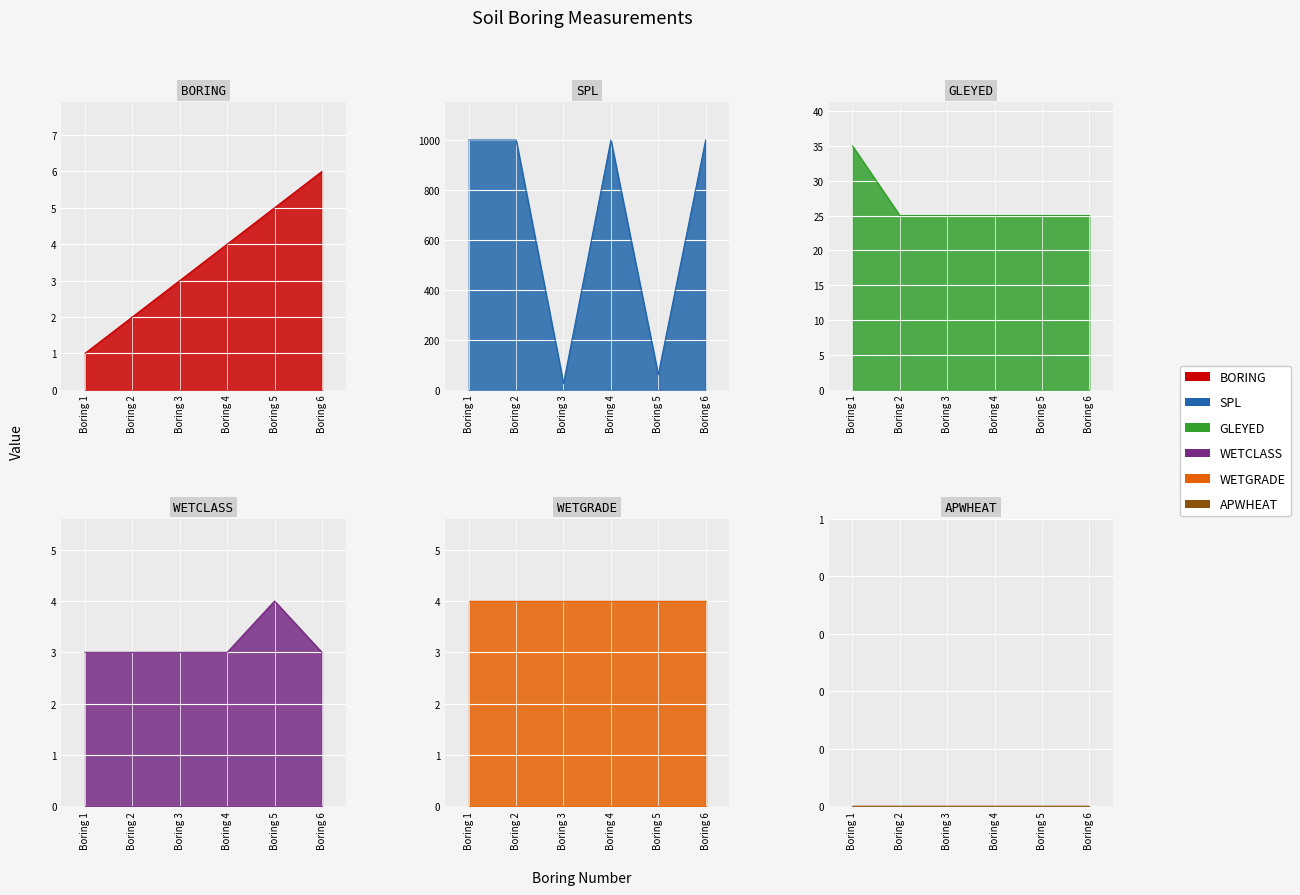

What is the minimum value shown in the chart?

1